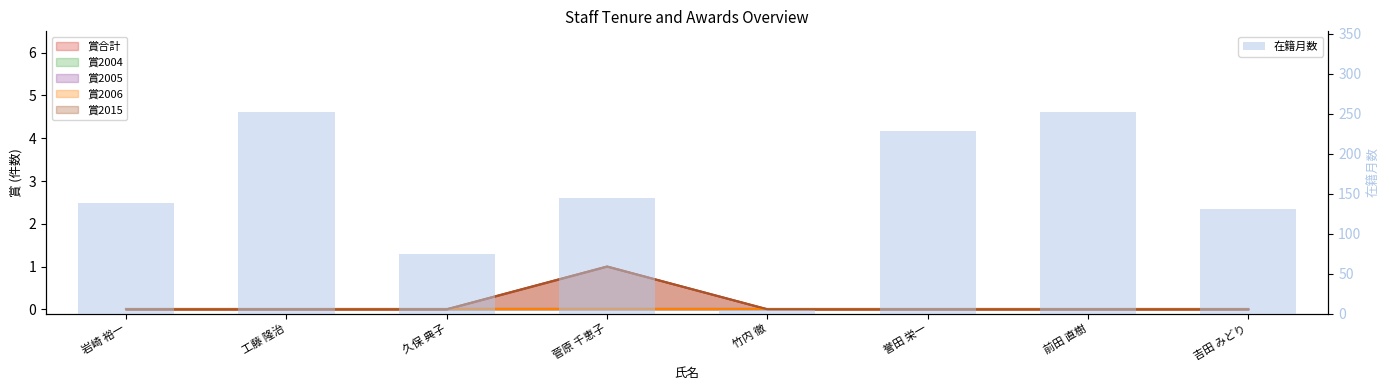

Is it true that the value at 工藤 隆治 is 252?

True